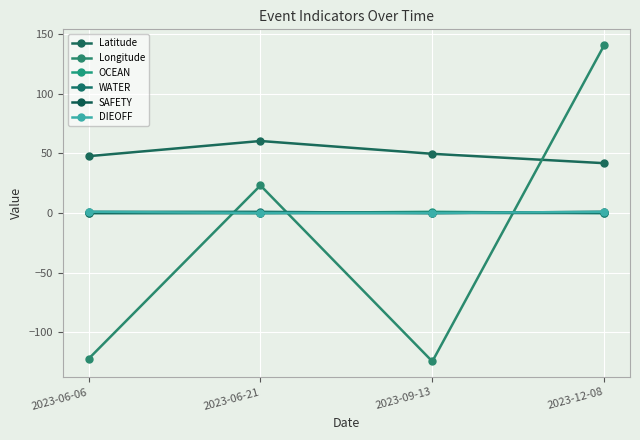

Reading left to right, list all the values displayed in this chart.

Latitude: 2023-06-06=47.7	2023-06-21=60.4	2023-09-13=49.6	2023-12-08=41.8
Longitude: 2023-06-06=-122.3	2023-06-21=23.1	2023-09-13=-124.4	2023-12-08=140.7
OCEAN: 2023-06-06=0.0	2023-06-21=0.0	2023-09-13=1.0	2023-12-08=0.0
WATER: 2023-06-06=1.0	2023-06-21=1.0	2023-09-13=0.0	2023-12-08=0.0
SAFETY: 2023-06-06=0.0	2023-06-21=0.0	2023-09-13=0.0	2023-12-08=1.0
DIEOFF: 2023-06-06=1.0	2023-06-21=0.0	2023-09-13=0.0	2023-12-08=1.0